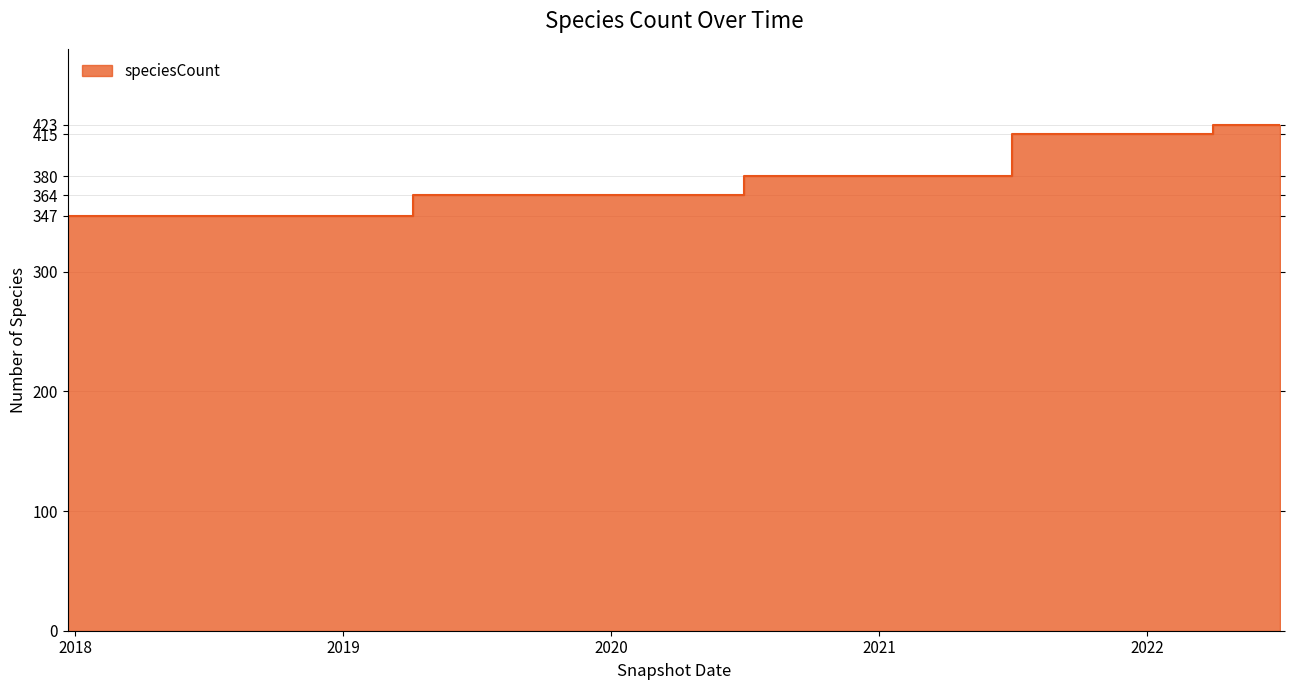

The chart shows a value of 380 at 2021. True or false?

True